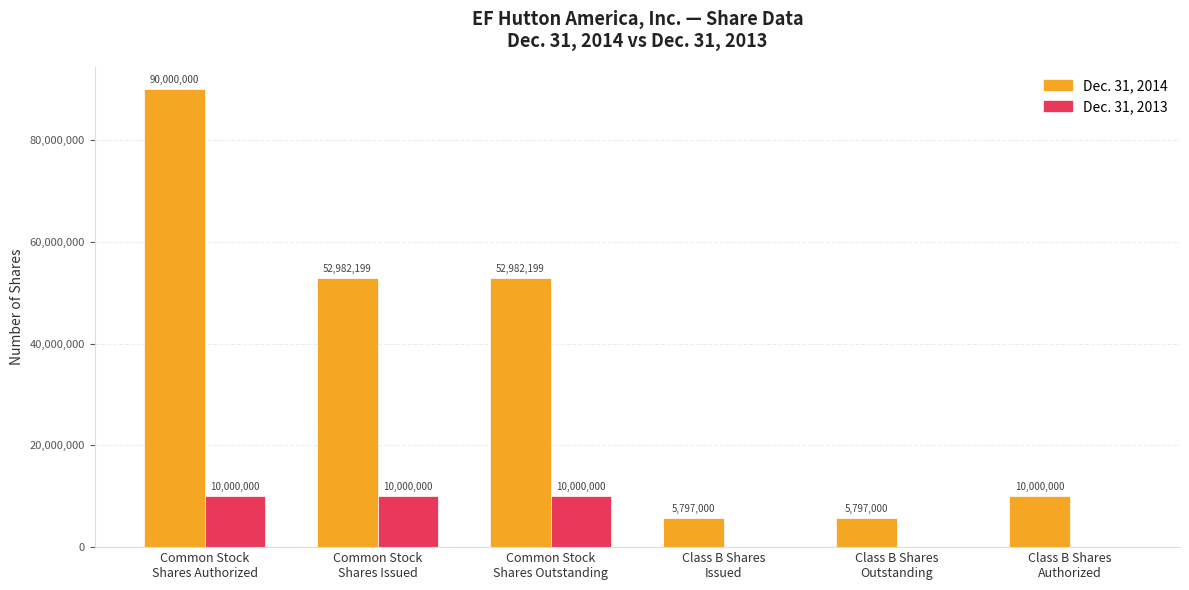

What is the maximum value for Dec. 31, 2013?

10000000